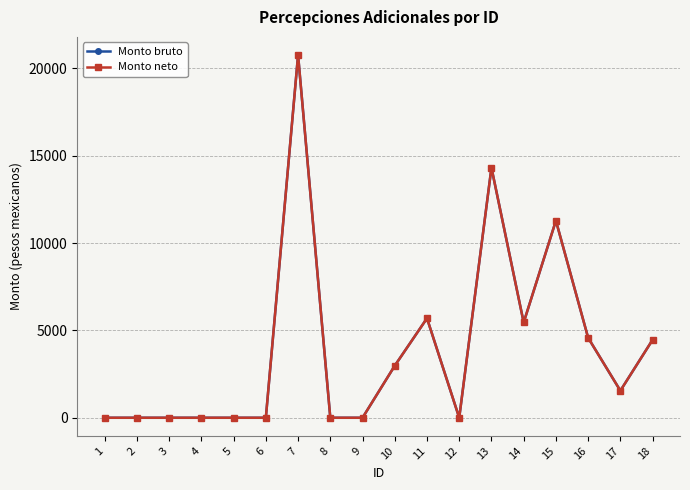

Does the chart have visible grid lines?

Yes